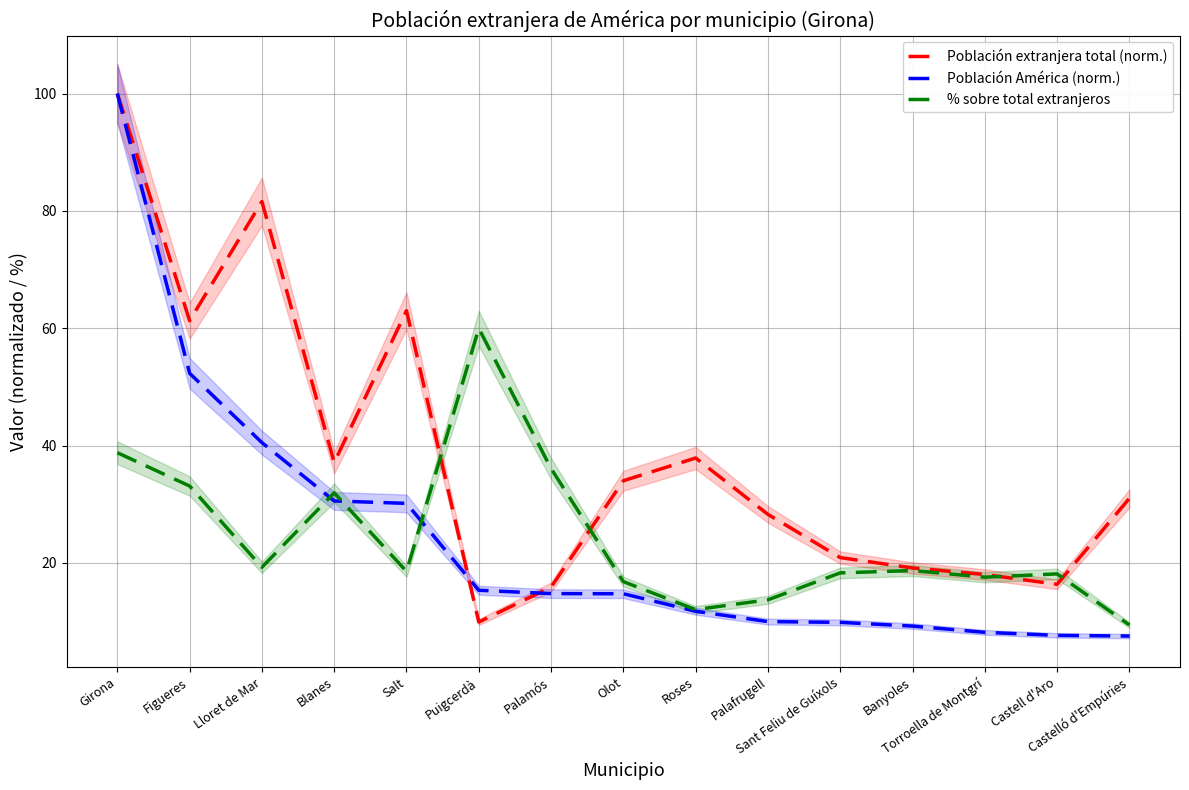

At which label does Población América (norm.) reach its minimum?

Castelló d'Empúries